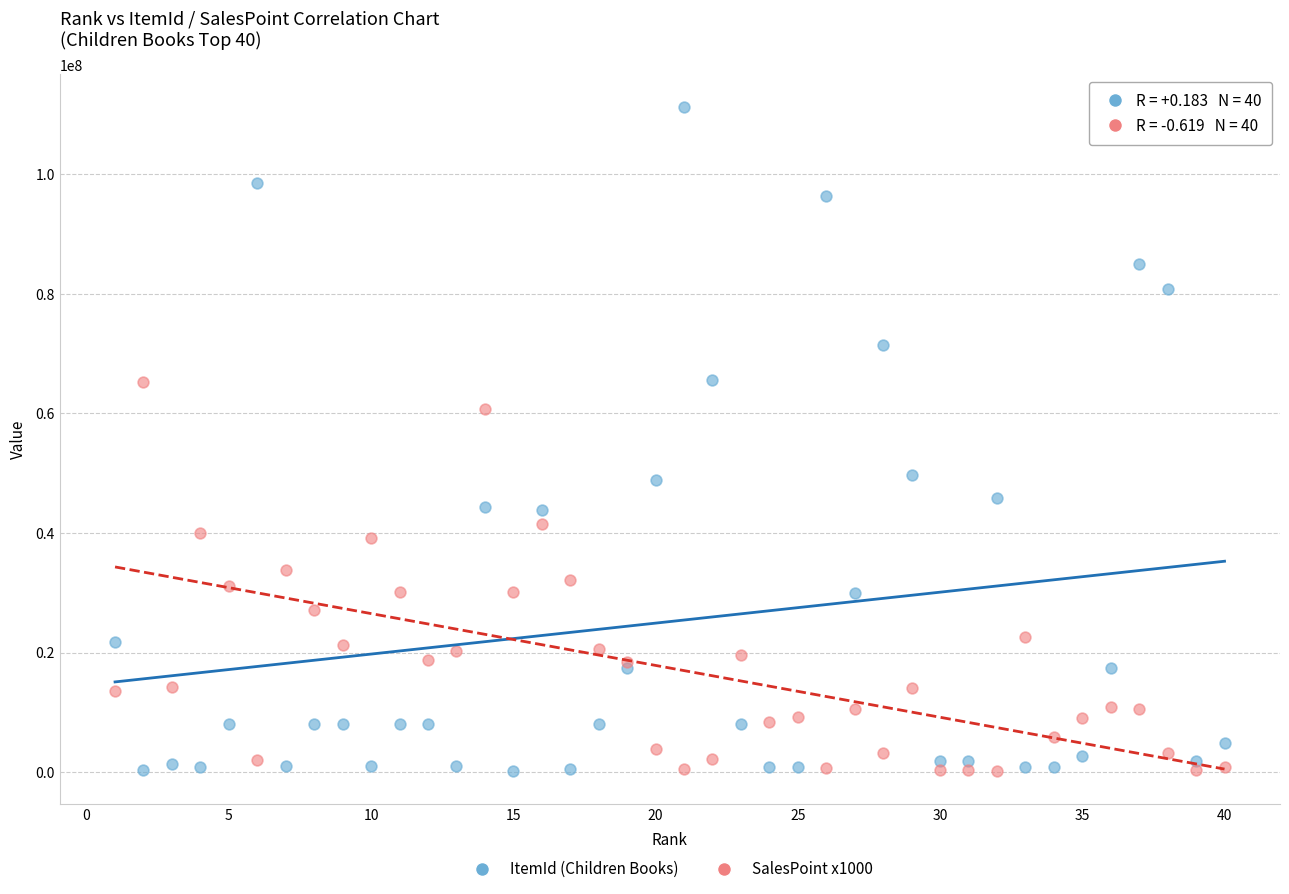

Which series has the largest Y range (max minus min)?

ItemId (Children Books)